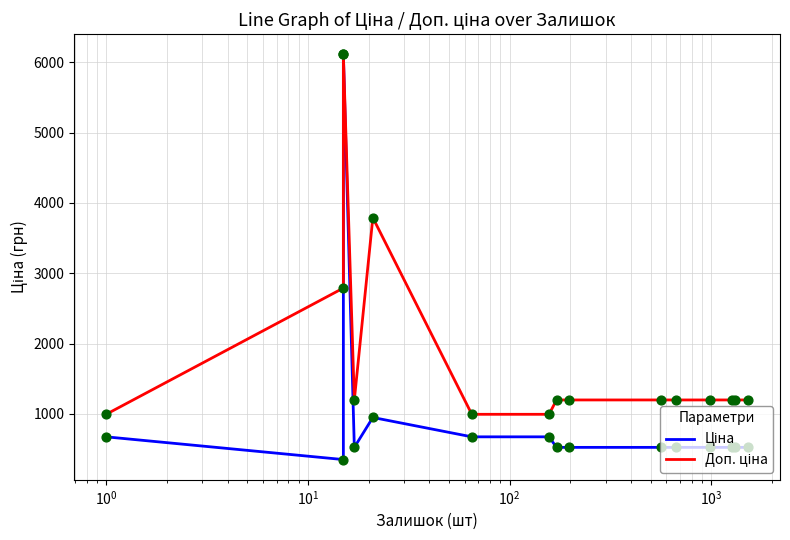

What is the total value across all series at $\mathdefault{10^{3}}$?

1664.9